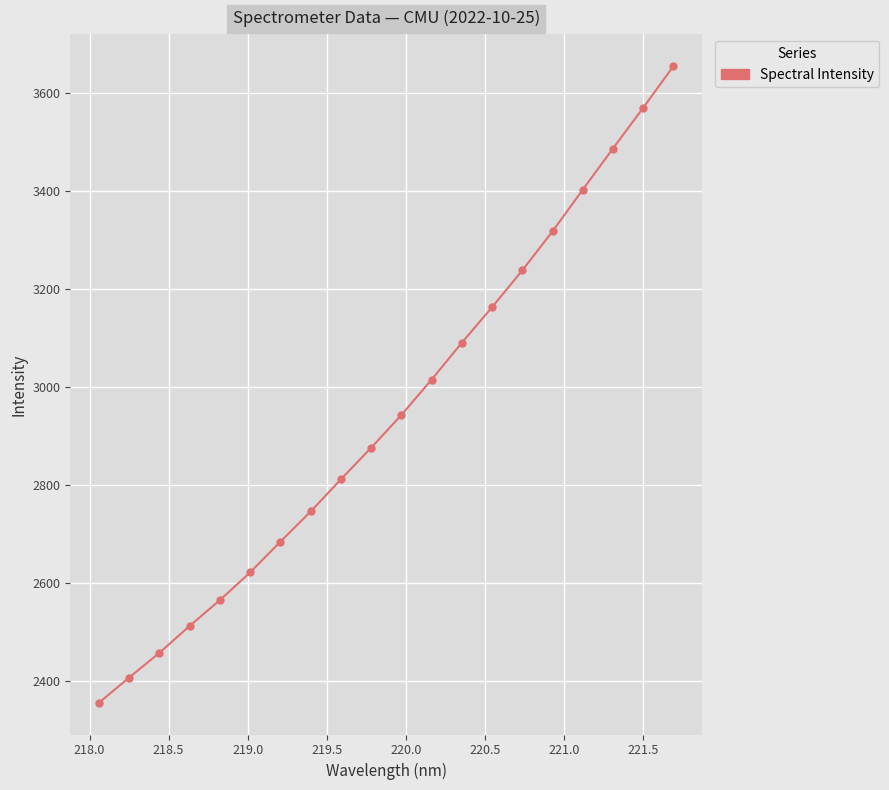

What is the maximum value shown in the chart?

3655.6